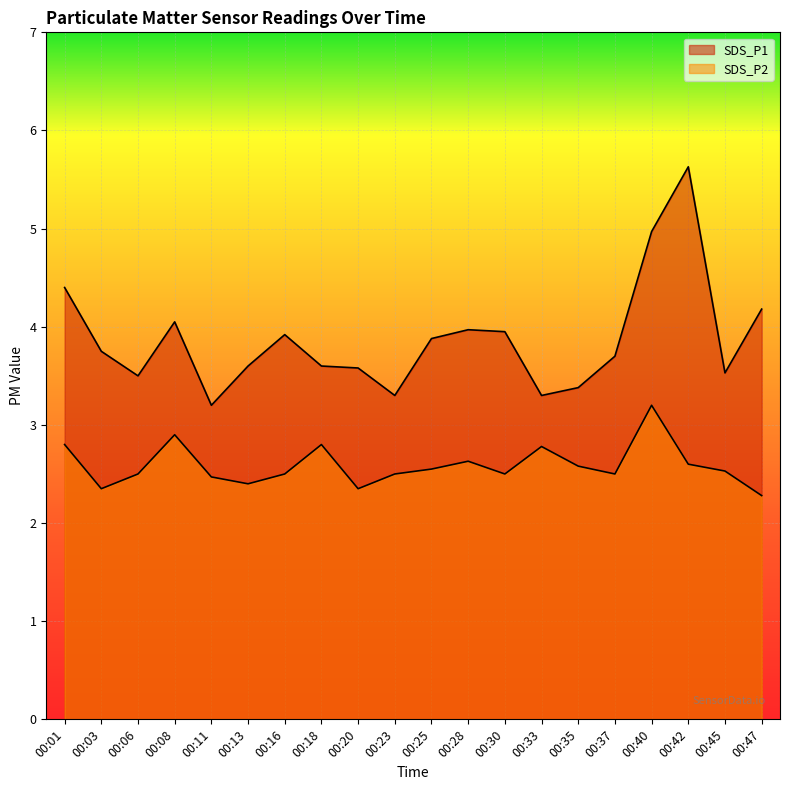

What is the difference between the second highest and minimum values in the SDS_P2 series?

0.6